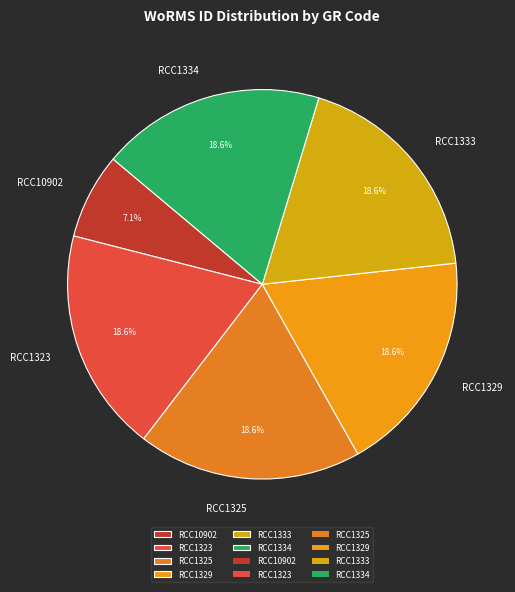

To the nearest percent, what portion does RCC1333 represent?

19%